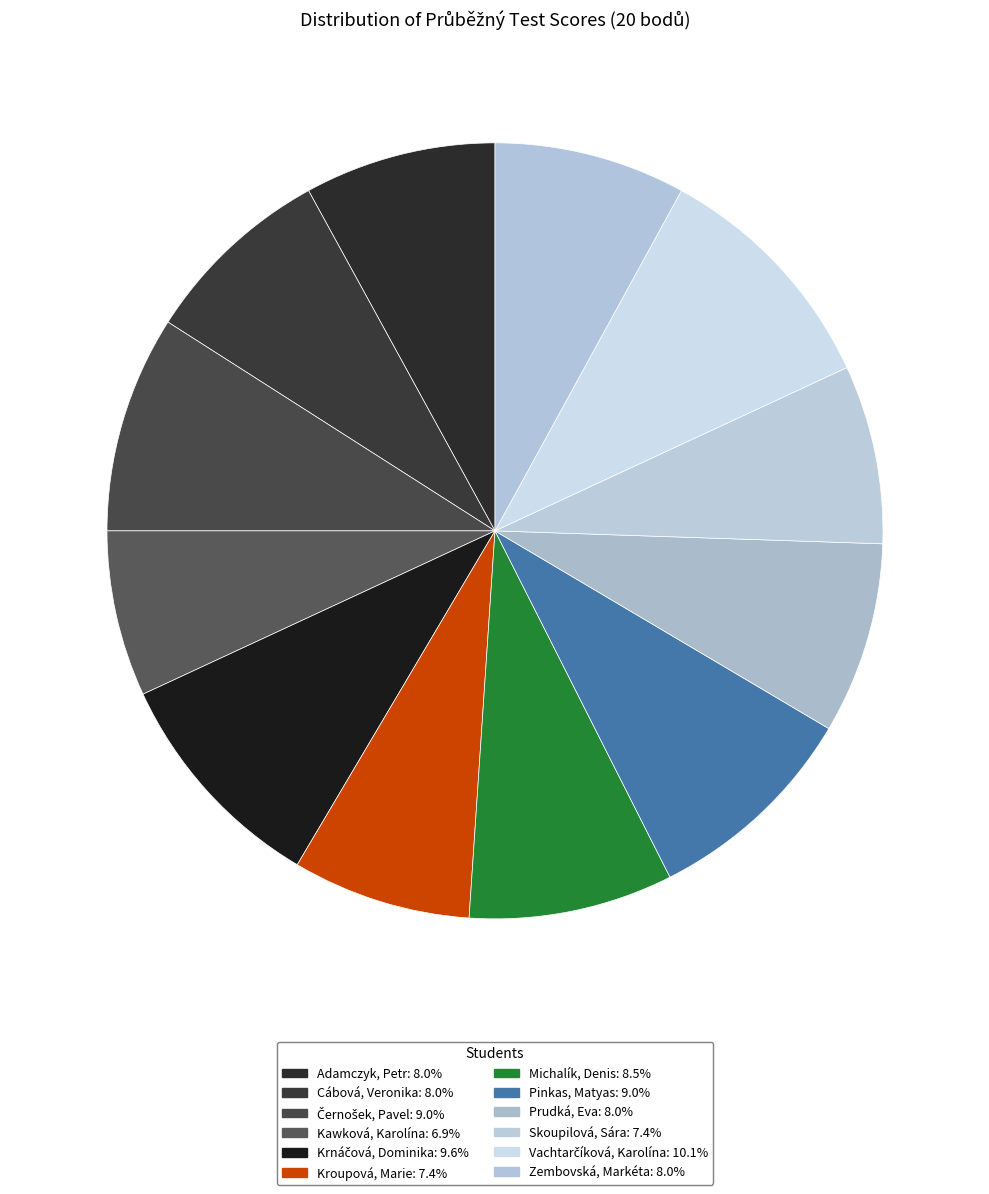

Do Vachtarčíková, Karolína and Skoupilová, Sára together represent more than half of the pie?

No